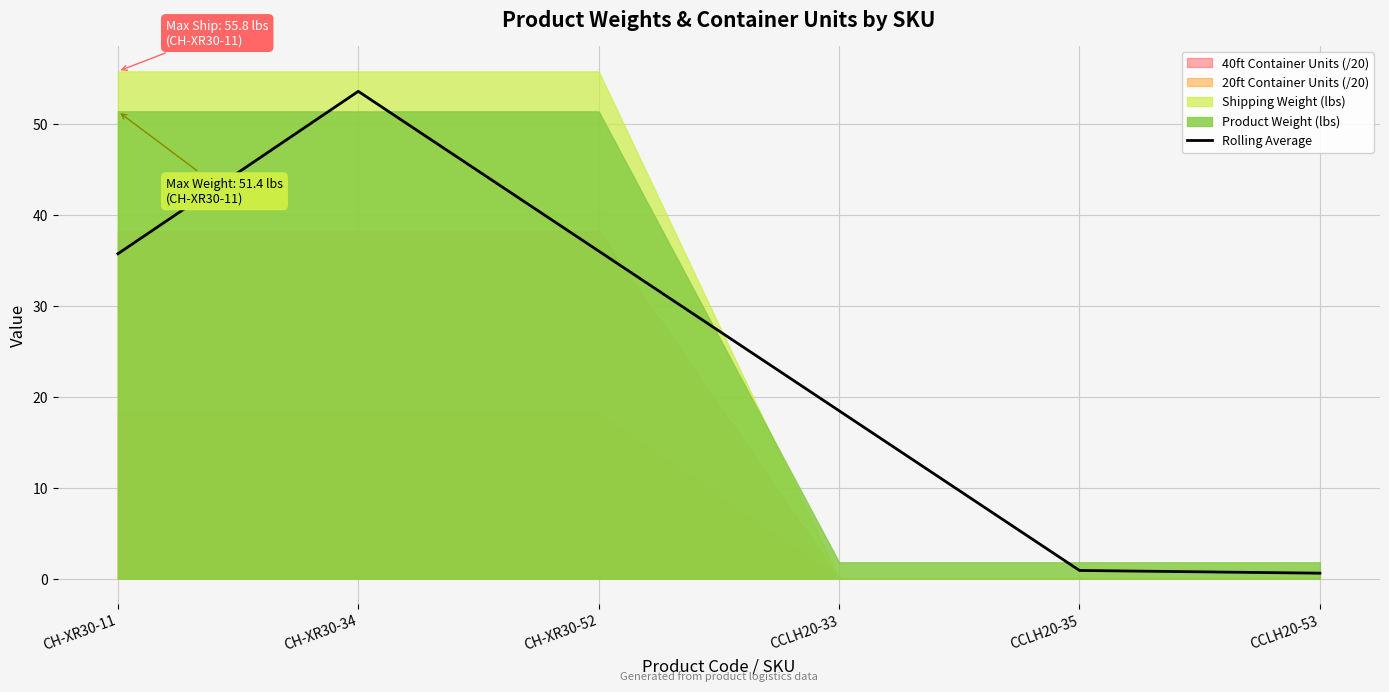

How many data points does each series have?

6